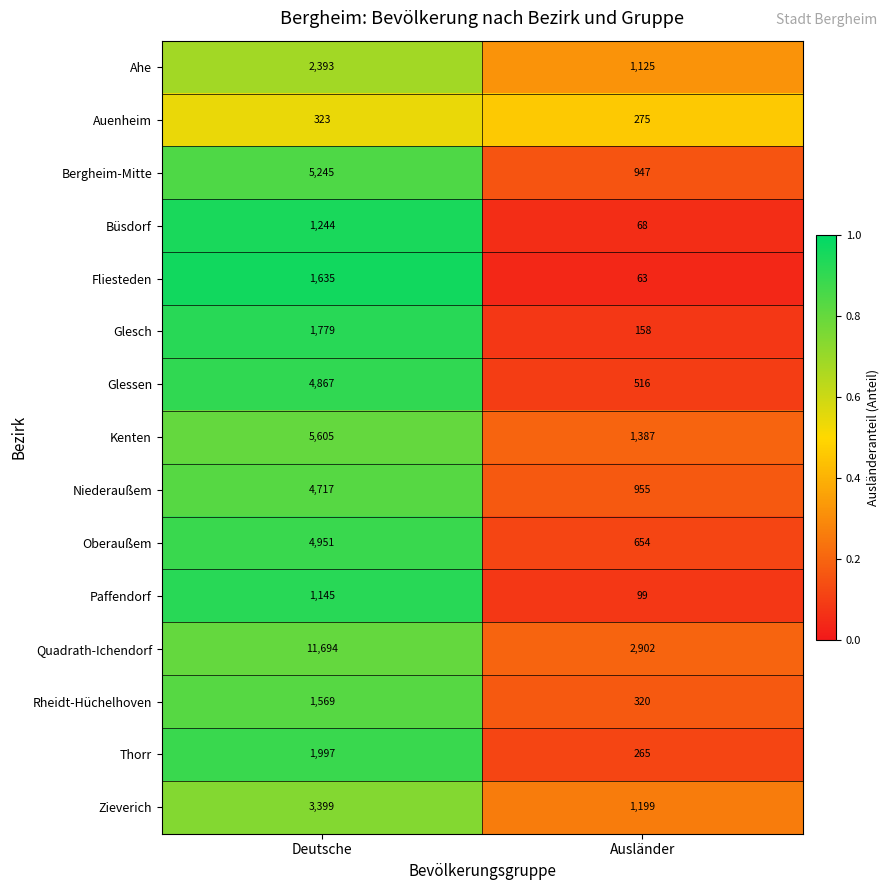

What is the sum of the Rheidt-Hüchelhoven values at Ausländer and Deutsche?

1889